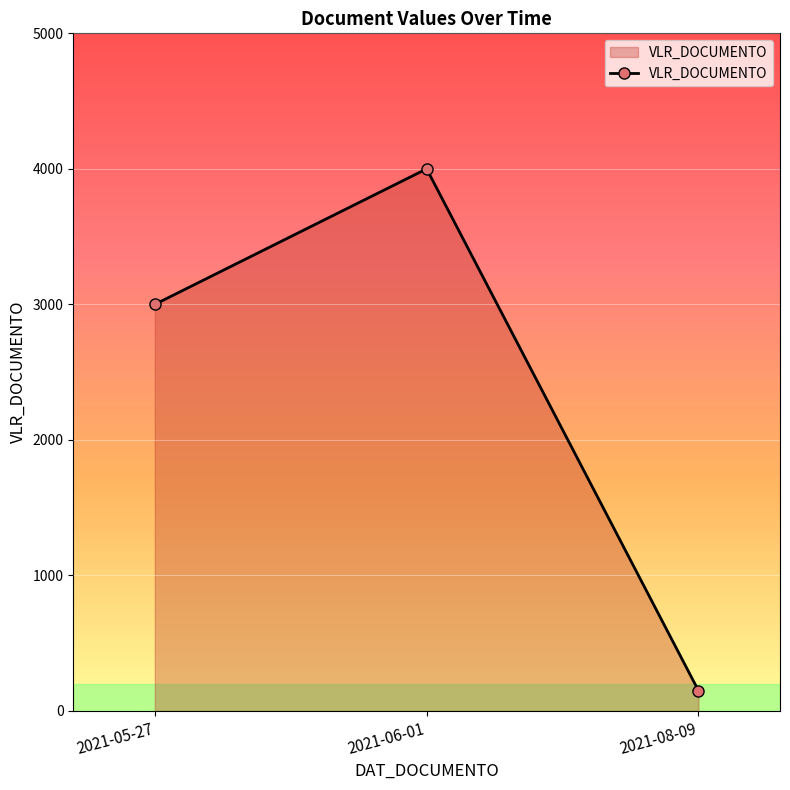

How many data points are less than 3000?

1